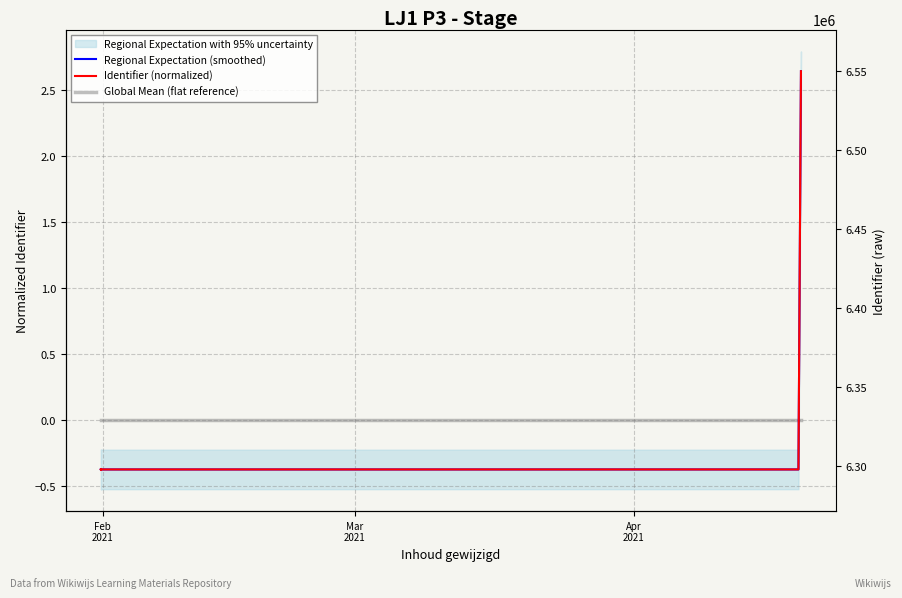

The value of Regional Expectation (smoothed) at Mar
2021 is -0.5. True or false?

False